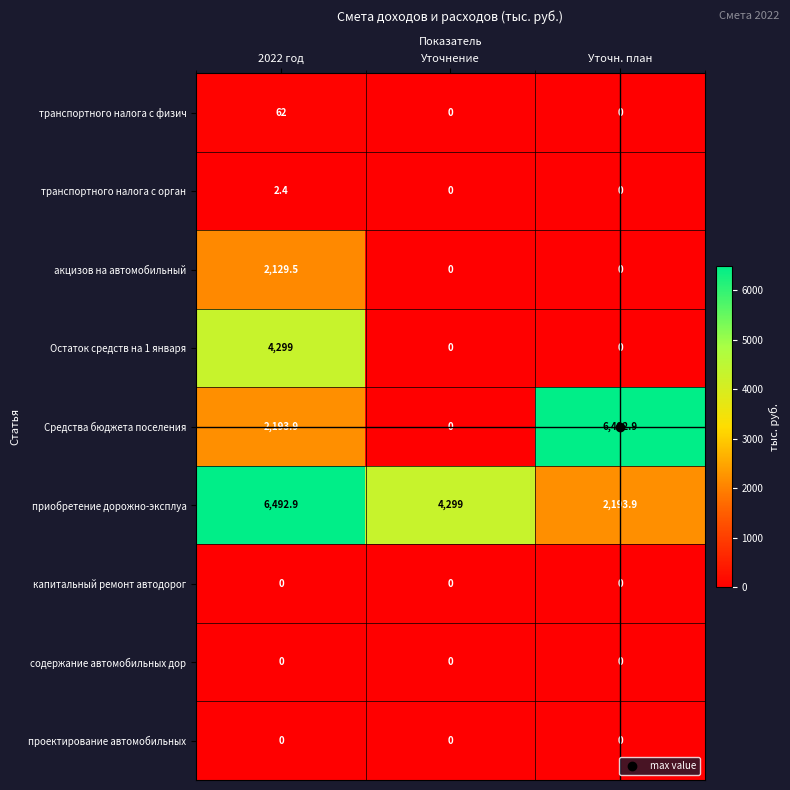

Where is Средства бюджета поселения nearest to the value 3246?

2022 год